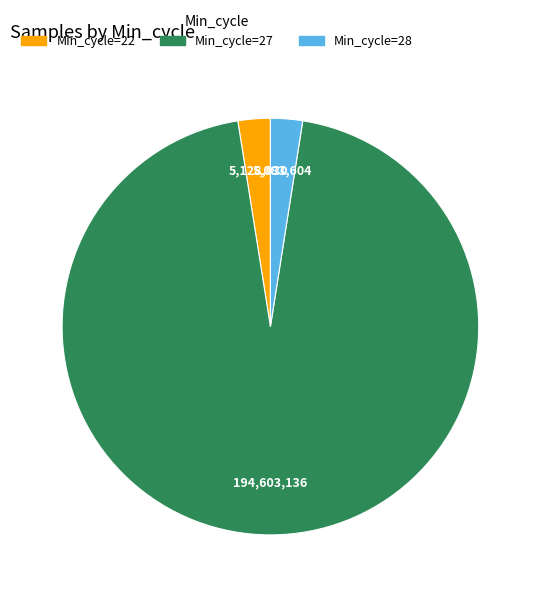

Approximately how many times larger is the value at Min_cycle=28 compared to Min_cycle=22?

1.0